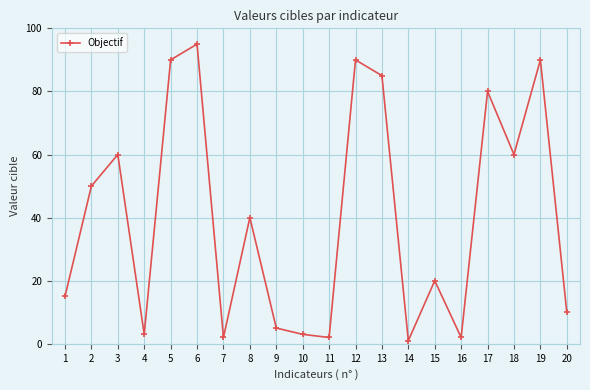

How many distinct data groups are displayed?

1